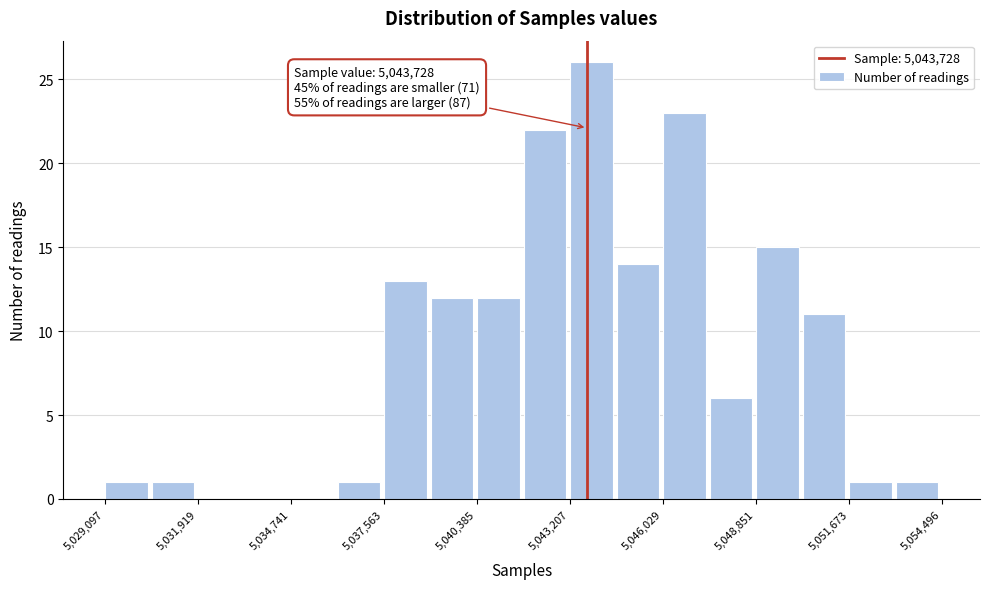

Around what value on the x-axis is the tallest bar? Give the approximate position of its centre, as read against the axis.

5044000